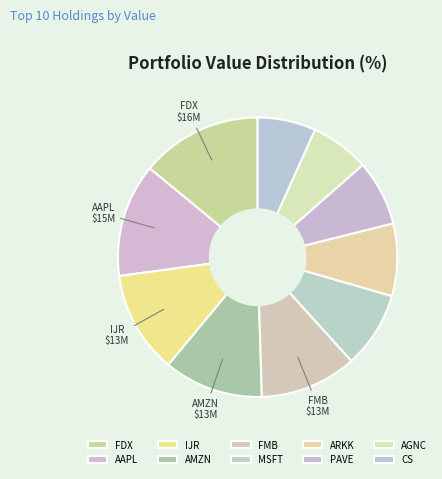

True or false: CS accounts for 1% of the total.

False